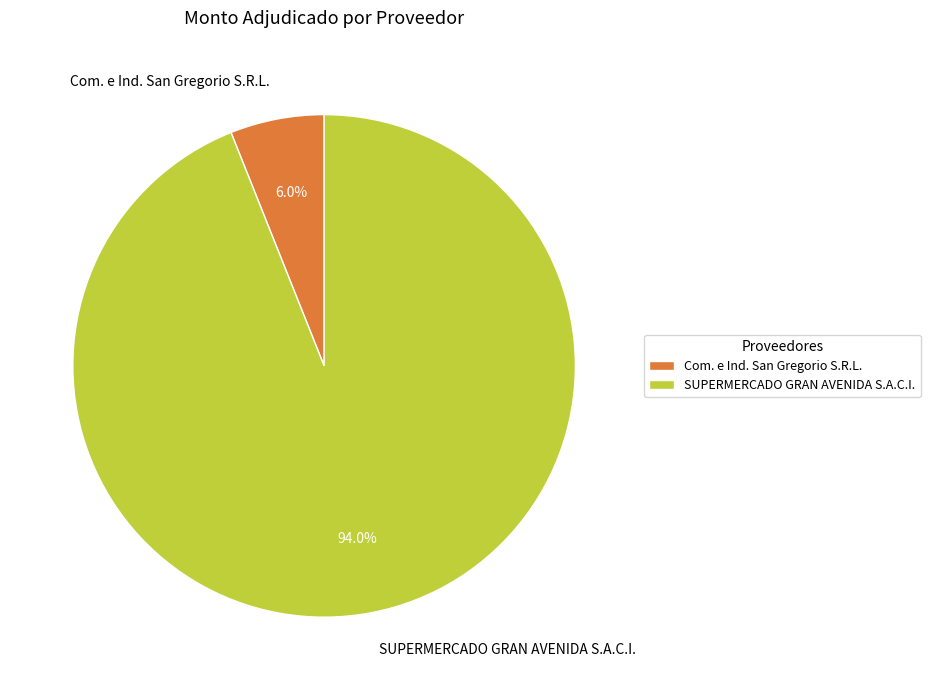

What percentage is the SUPERMERCADO GRAN AVENIDA S.A.C.I. slice, to the nearest percent?

94%